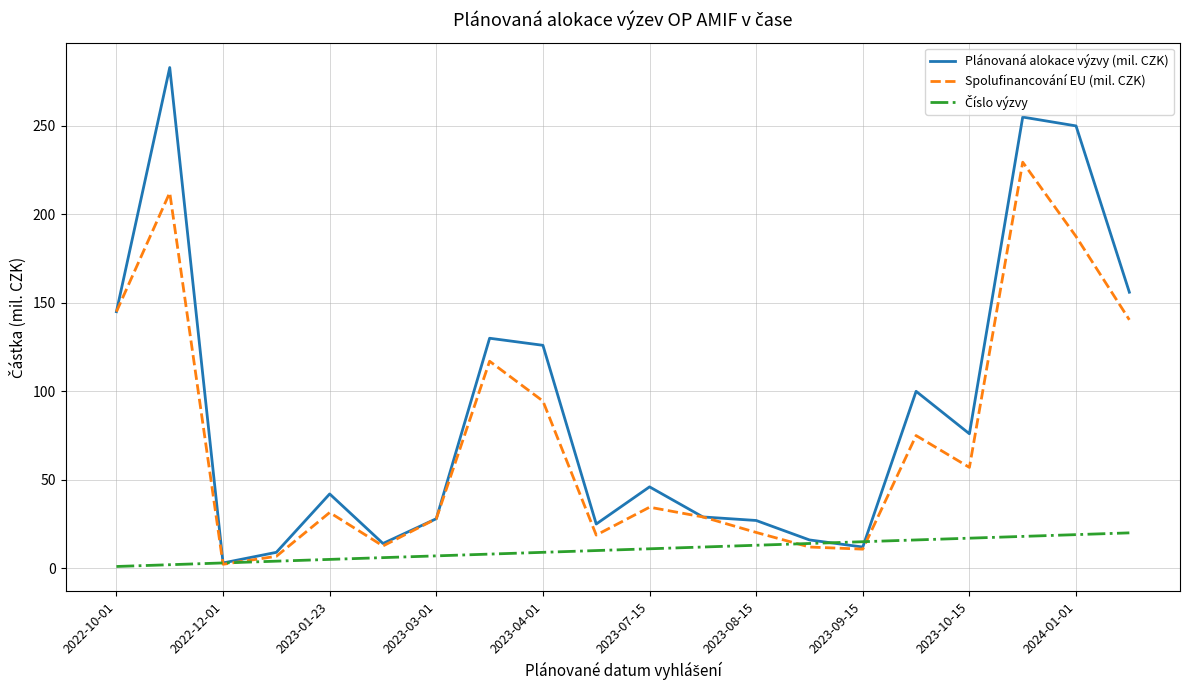

What is the maximum value for Spolufinancování EU (mil. CZK)?

229.5